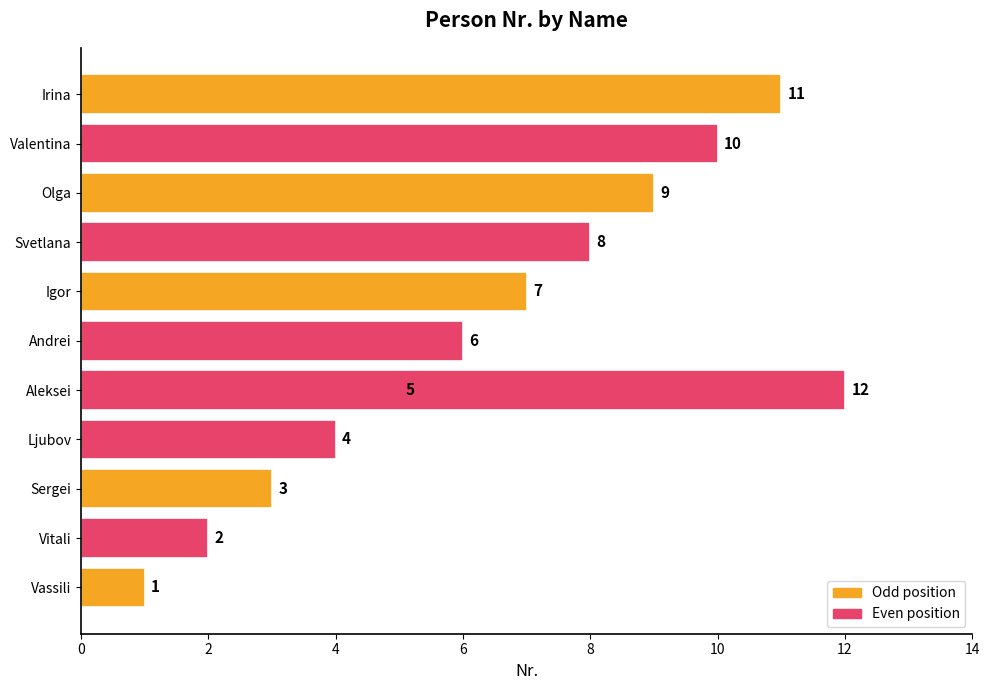

What is the greatest value displayed?

12